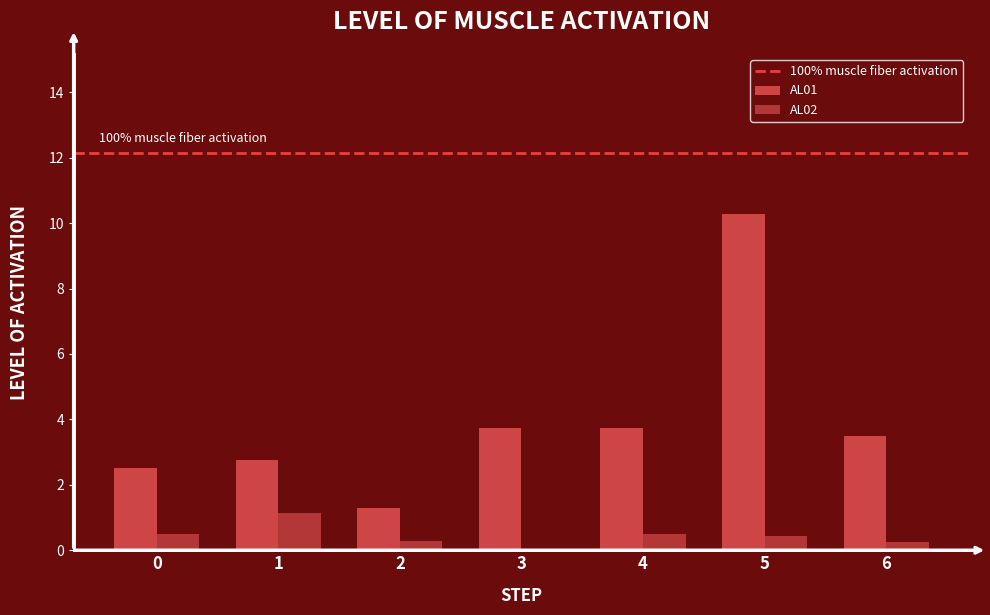

Are the bars grouped side by side (vs. stacked)?

Yes